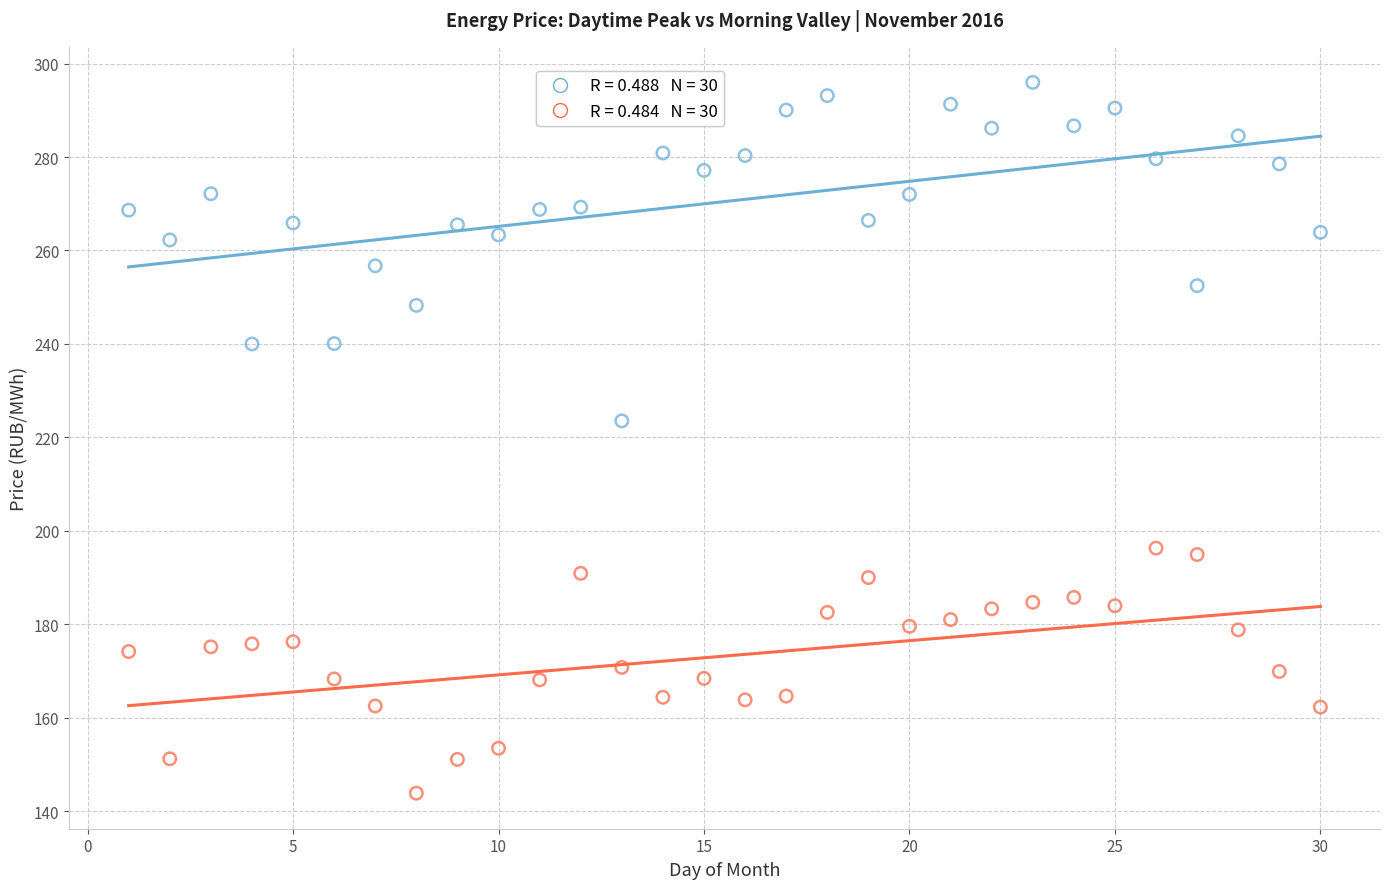

Across all series, what Y value is closest to 219?

223.5